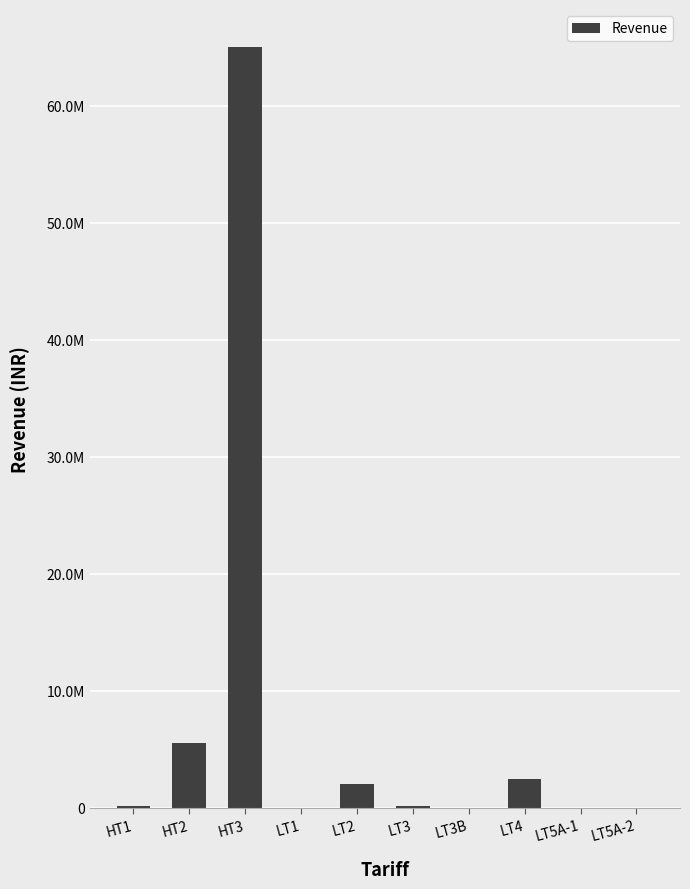

What is the difference between the values at LT5A-2 and LT5A-1?

188.8